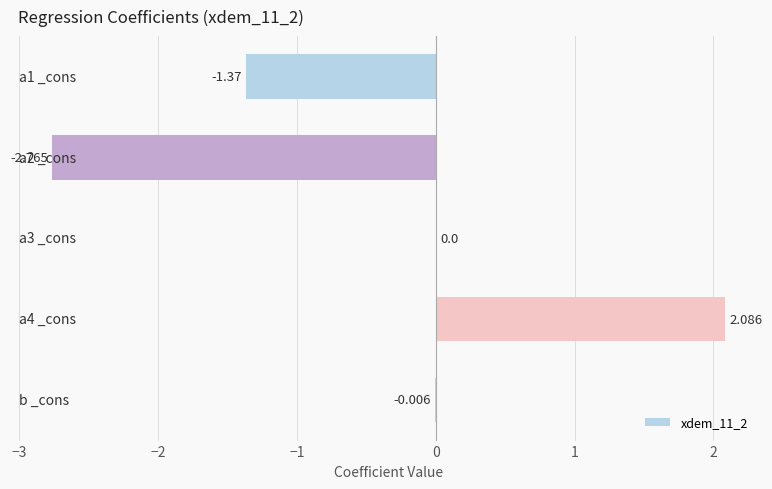

Are the bars horizontal?

Yes